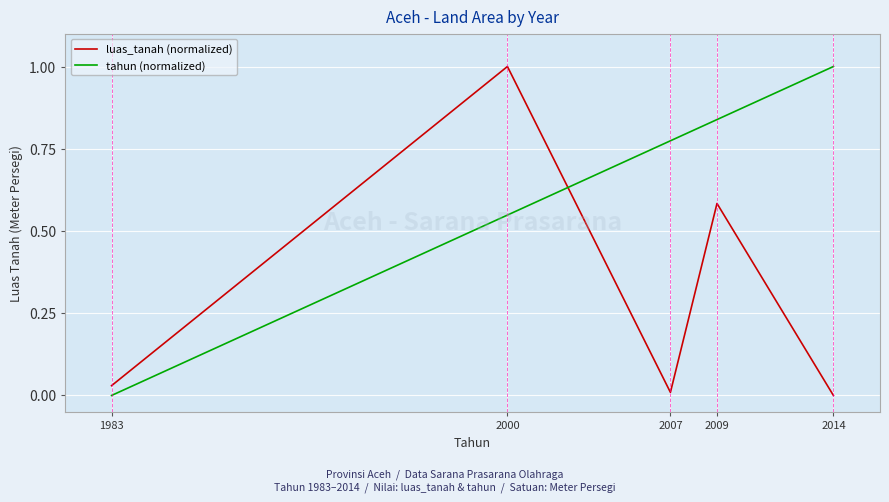

True or false: tahun (normalized) has more than 1 points higher than both neighbors.

False